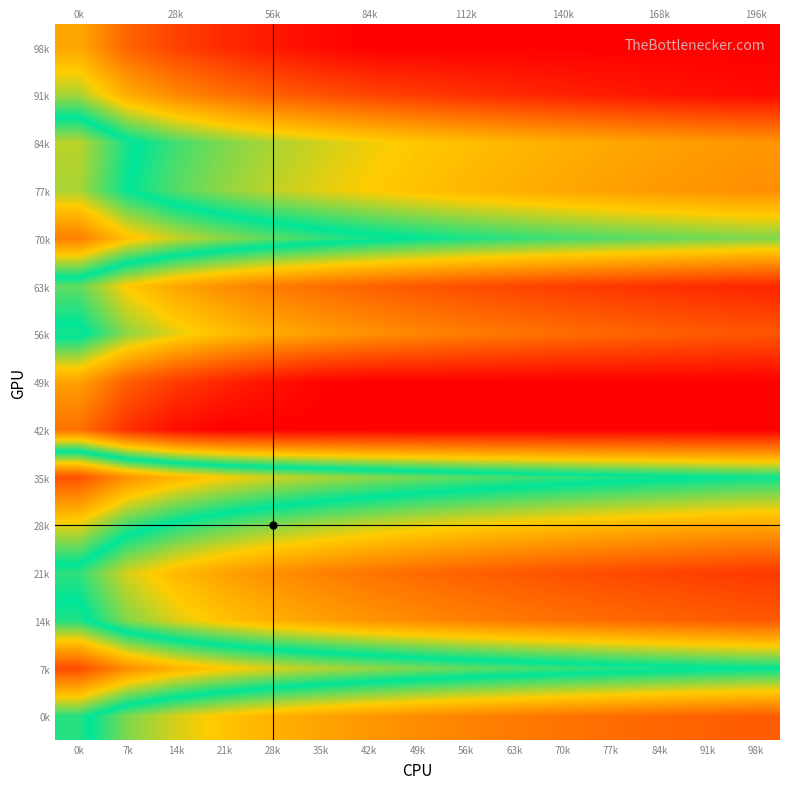

How many categories are shown in the chart?

15